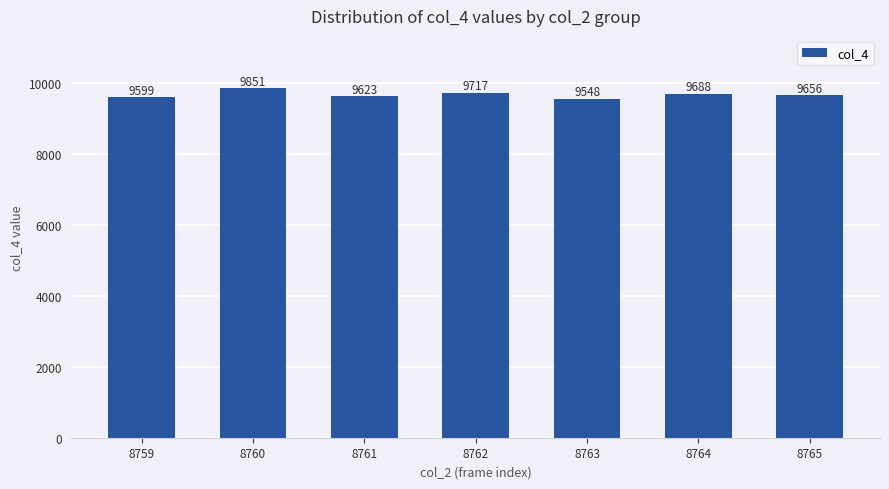

What is the value of the 3rd bar from the left?

9623